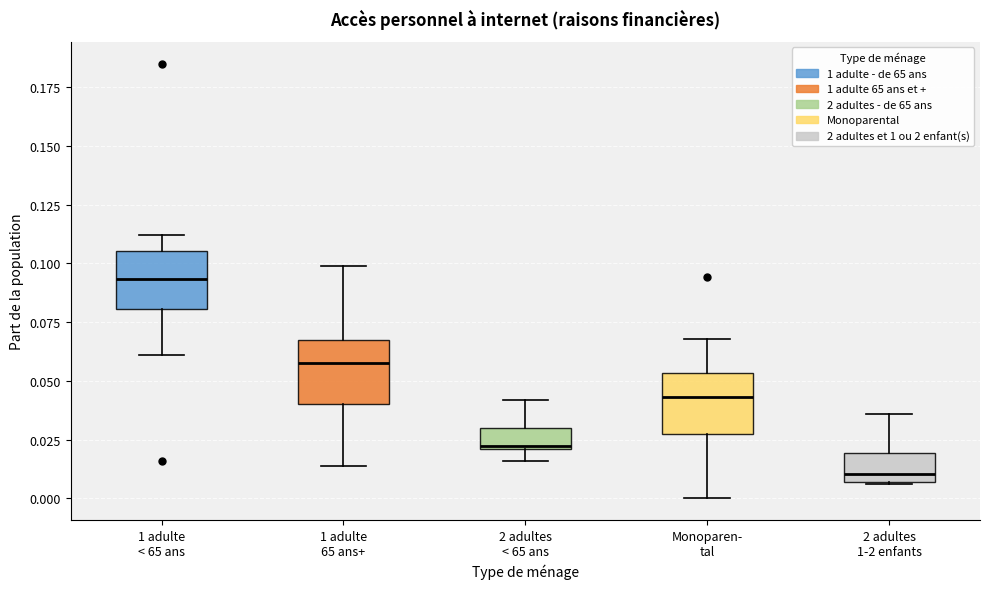

Reading left to right, read every box against the y-axis: the position of its median line, the range the box covers, and the ends of its whiskers. The values are not printed on the chart, so give them approximately, as read against the axis.

1 adulte < 65 ans: median 0.095, box 0.080 to 0.105, whiskers 0.060 to 0.110
1 adulte 65 ans+: median 0.060, box 0.040 to 0.070, whiskers 0.015 to 0.100
2 adultes < 65 ans: median 0.025, box 0.020 to 0.030, whiskers 0.015 to 0.040
Monoparen- tal: median 0.045, box 0.025 to 0.055, whiskers 0.000 to 0.070
2 adultes 1-2 enfants: median 0.010, box 0.005 to 0.020, whiskers 0.005 to 0.035